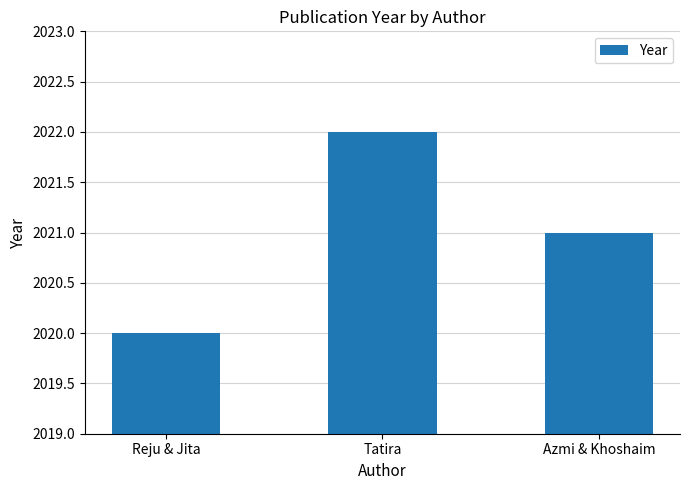

What is the label of the 3rd bar from the left?

Azmi & Khoshaim